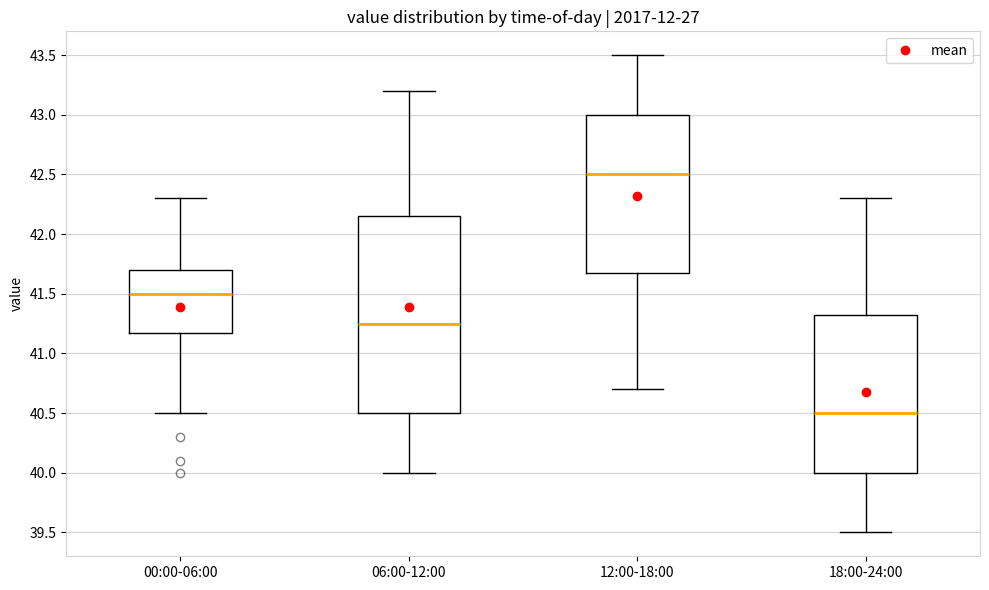

Which box's median line is the lowest?

18:00-24:00